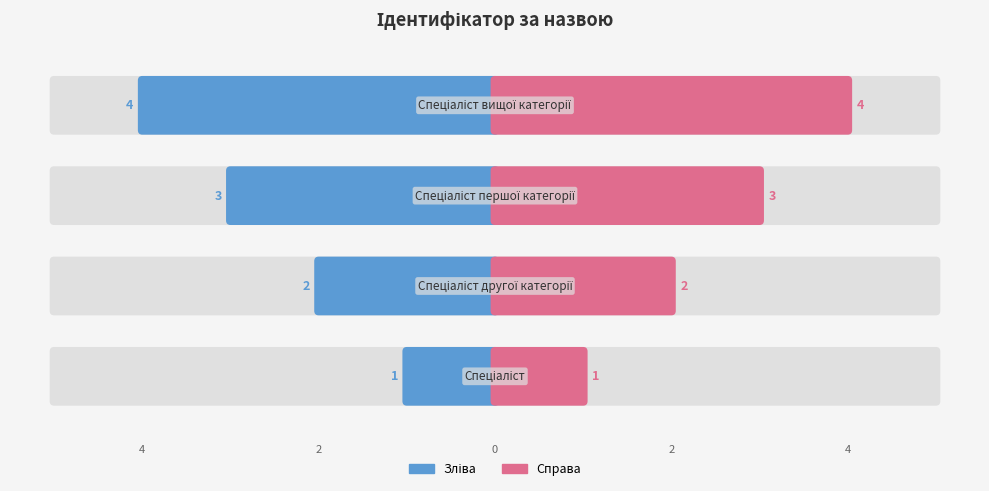

What value does the data have at Спеціаліст?

1